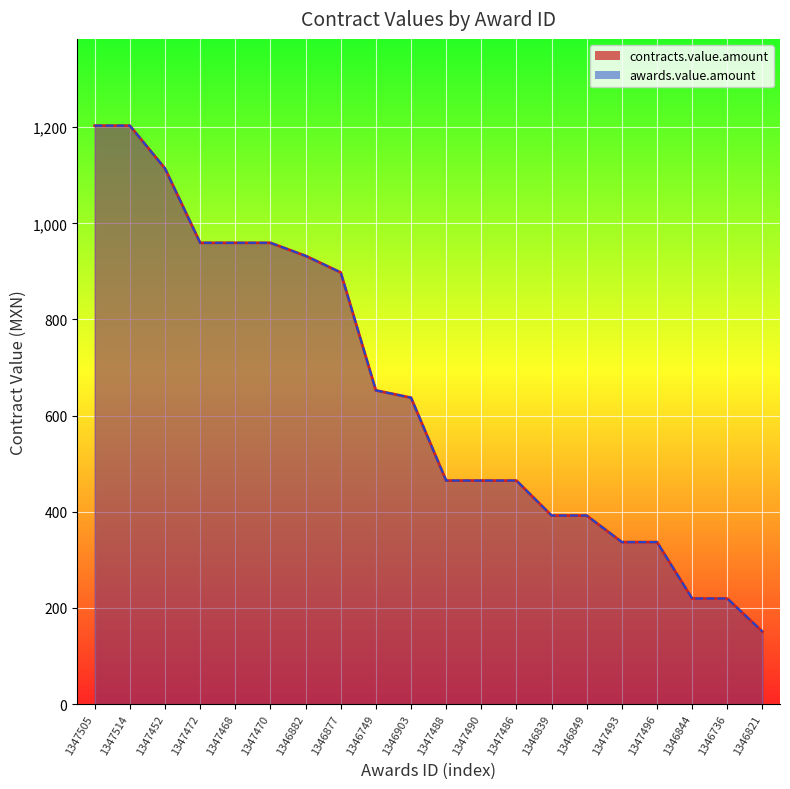

At how many categories does at least one series exceed 904?

7